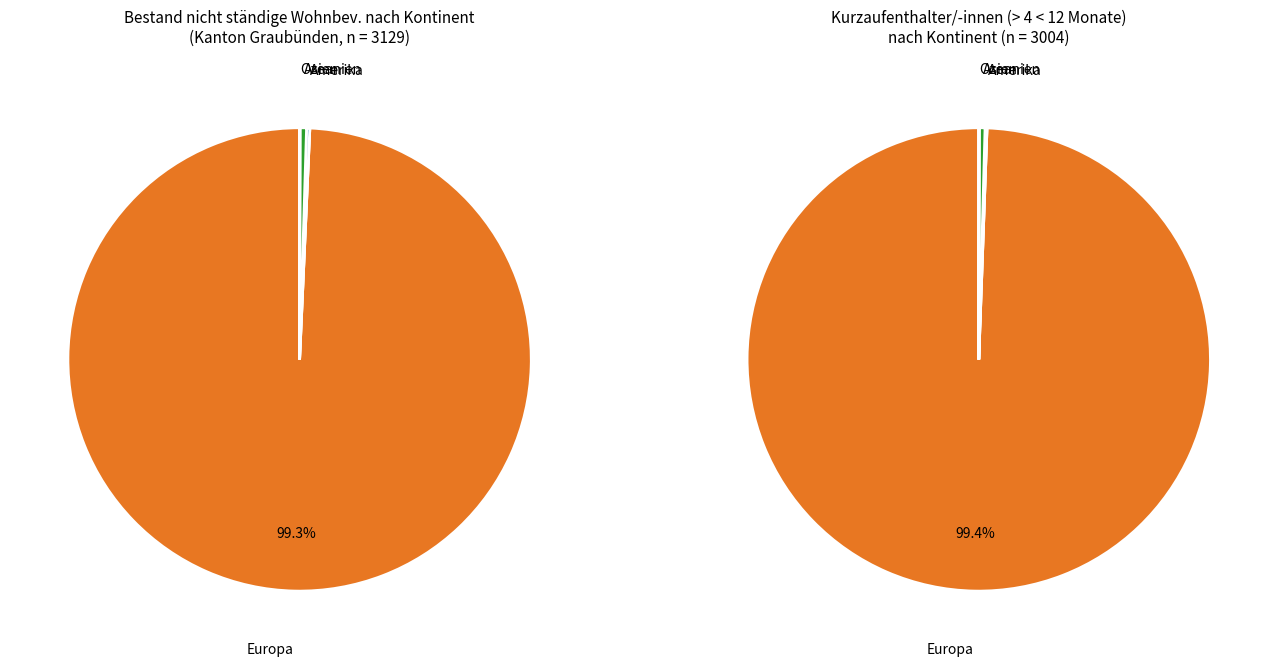

Does any single category account for the majority?

Yes